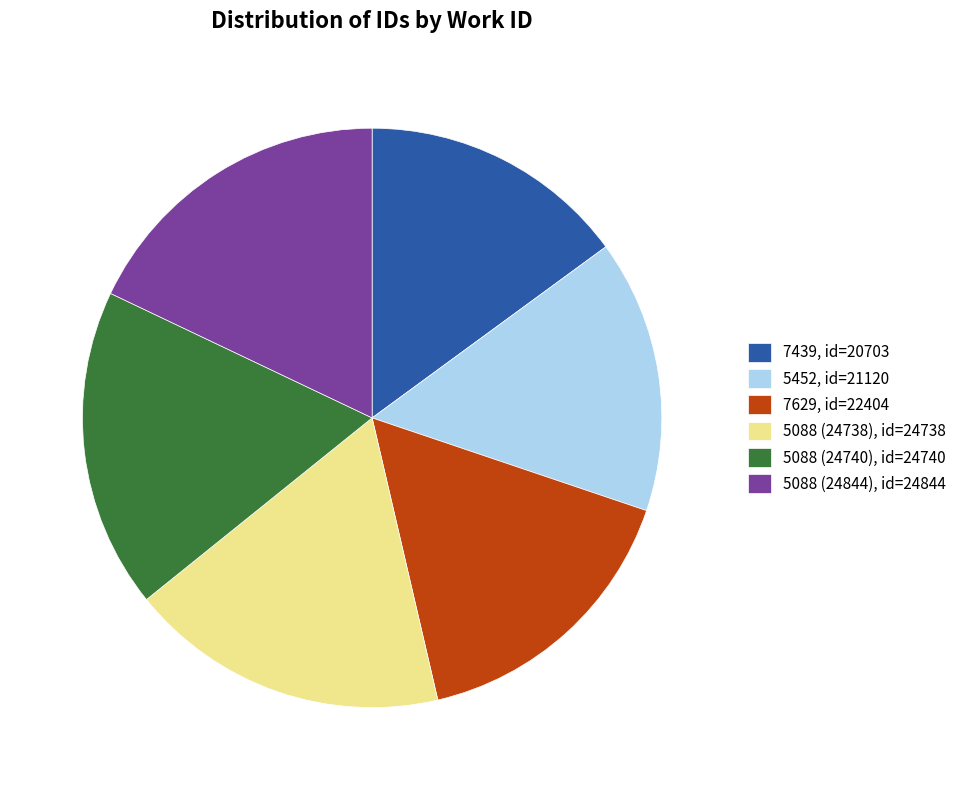

Does any single category account for the majority?

No